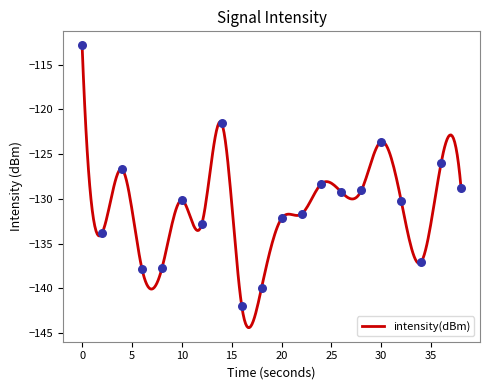

Which has a higher value, 14 or 2?

14